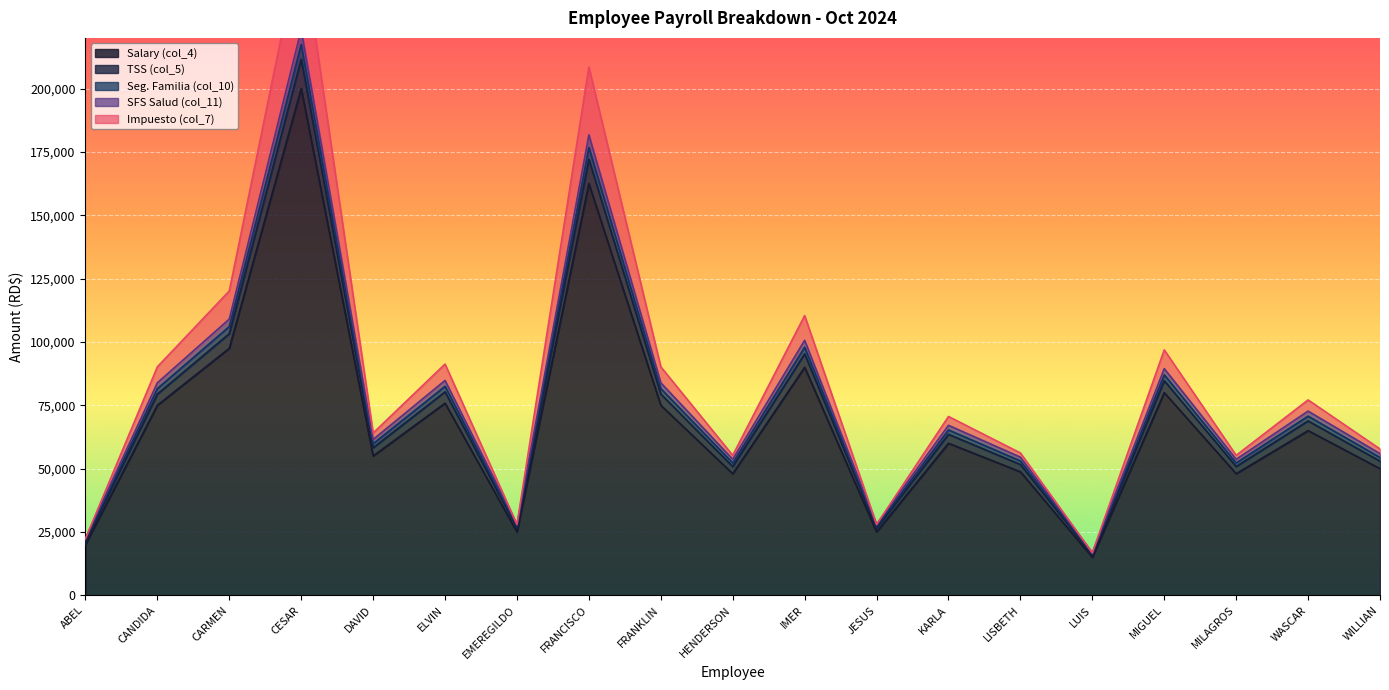

True or false: SFS Salud (col_11) and Seg. Familia (col_10) cross at least once.

False